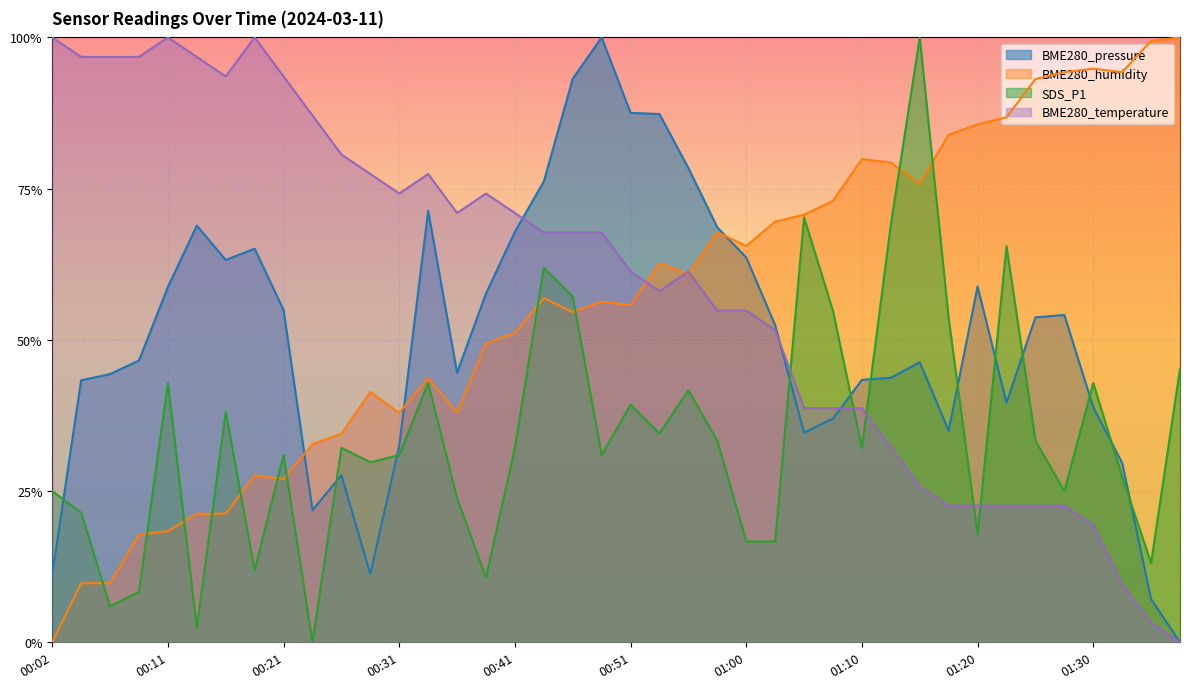

True or false: BME280_temperature has a value of 0.9 at 00:24.

True